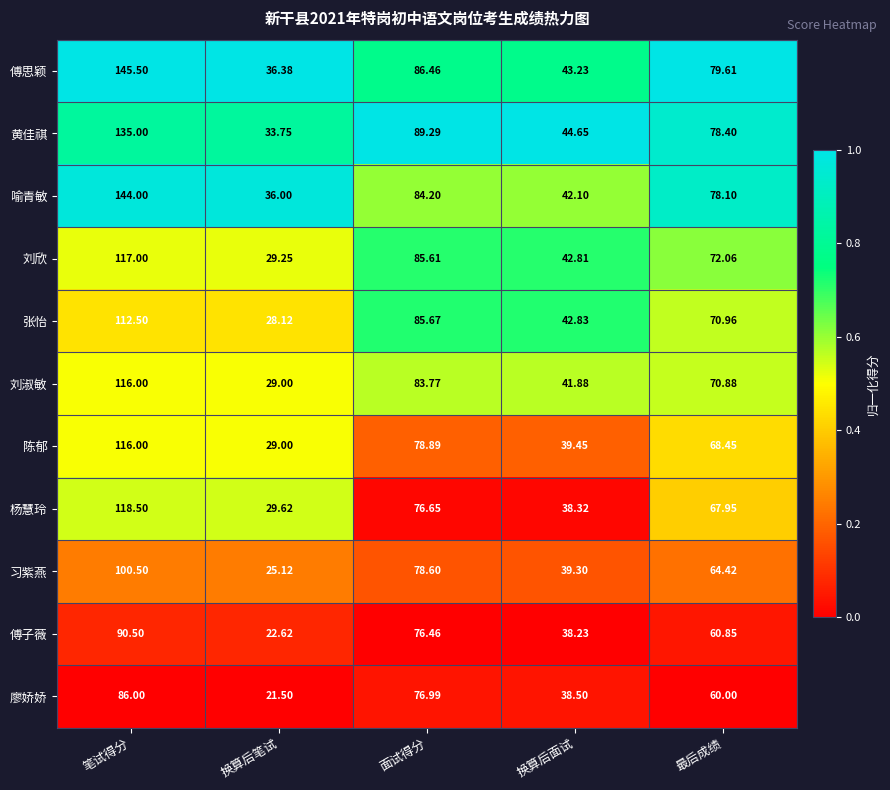

What is the total value across all series at 换算后面试?

451.3